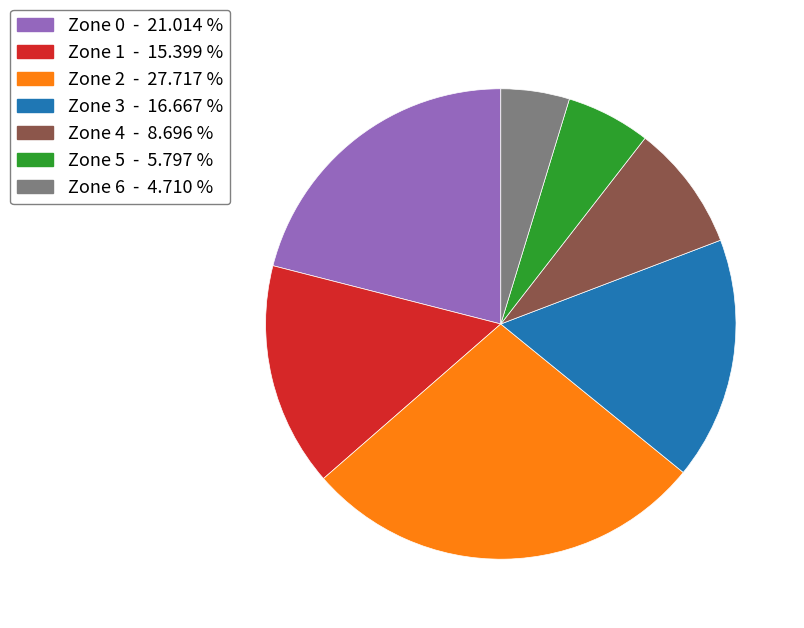

Is there any slice that represents more than half of the pie?

No